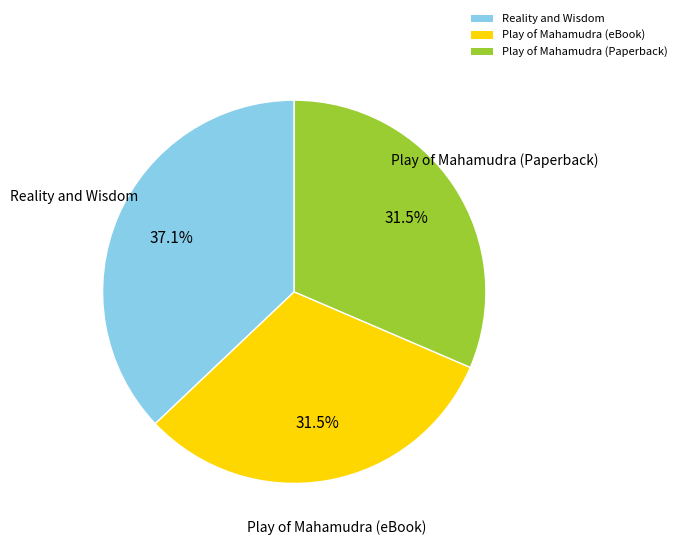

Does Play of Mahamudra (Paperback) represent more than half of the total?

No